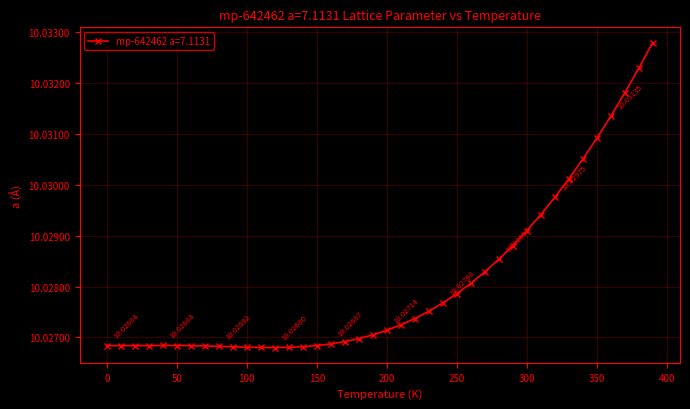

At which category does the data reach its first local peak?

40.0